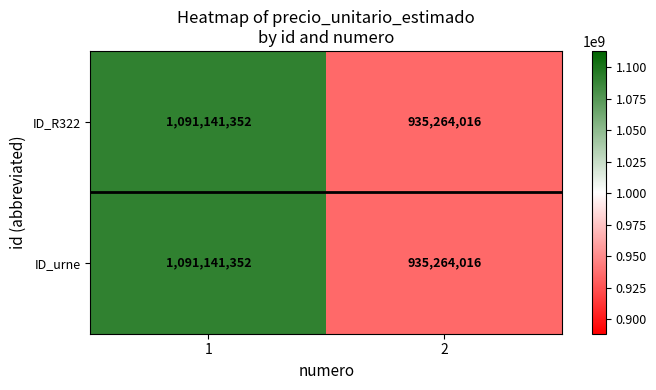

Rank the categories by ID_urne value from highest to lowest.

1, 2